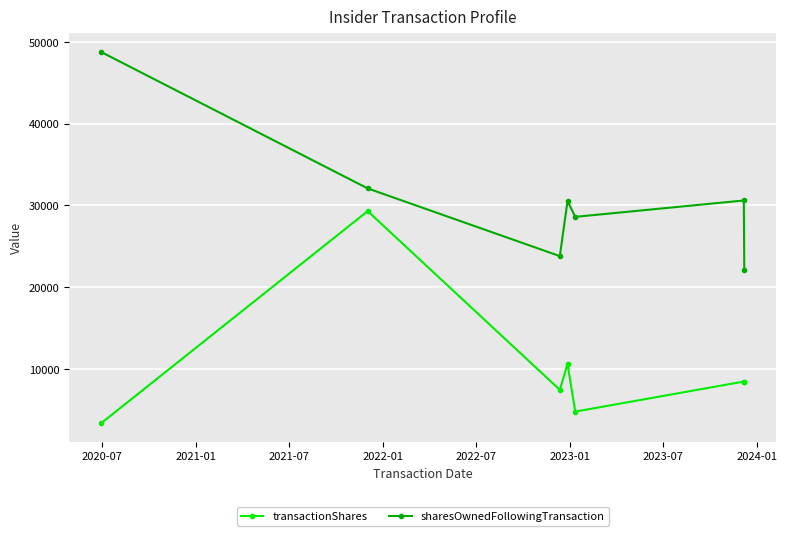

At how many categories does at least one series exceed 15300?

7